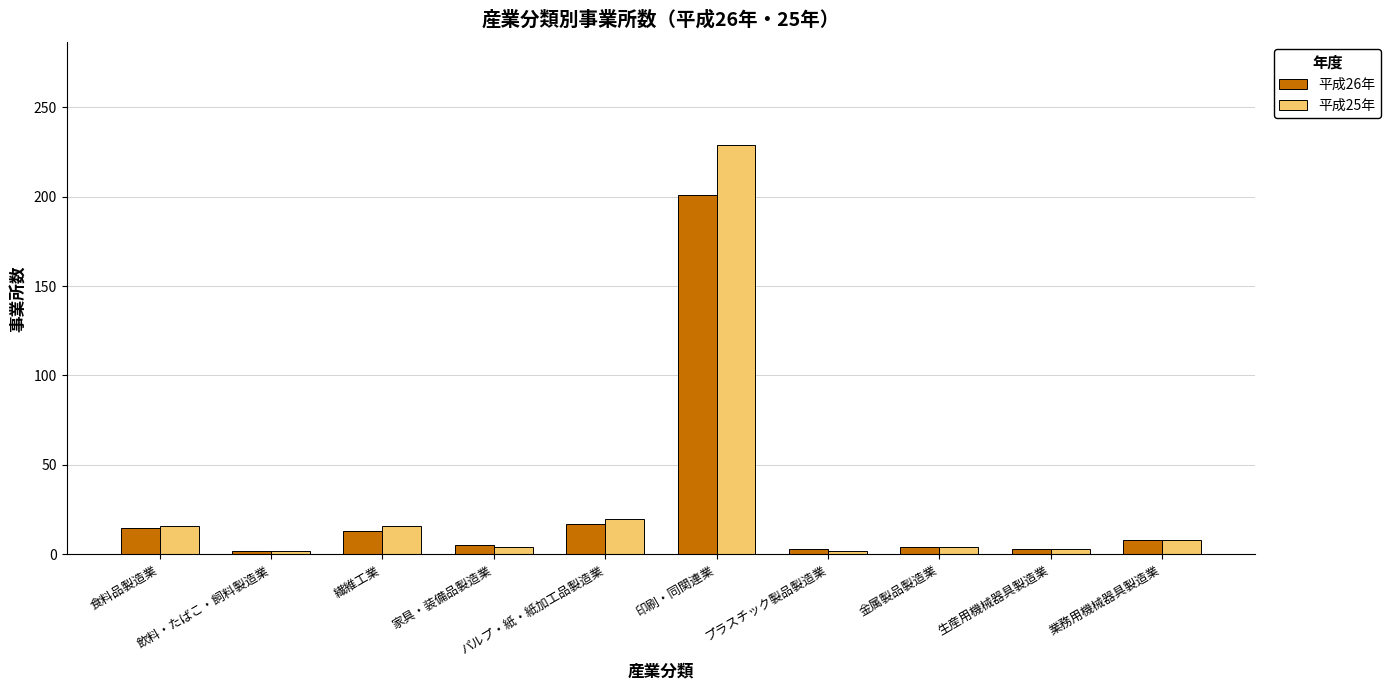

What is the difference between the maximum and second lowest values in the 平成25年 series?

227